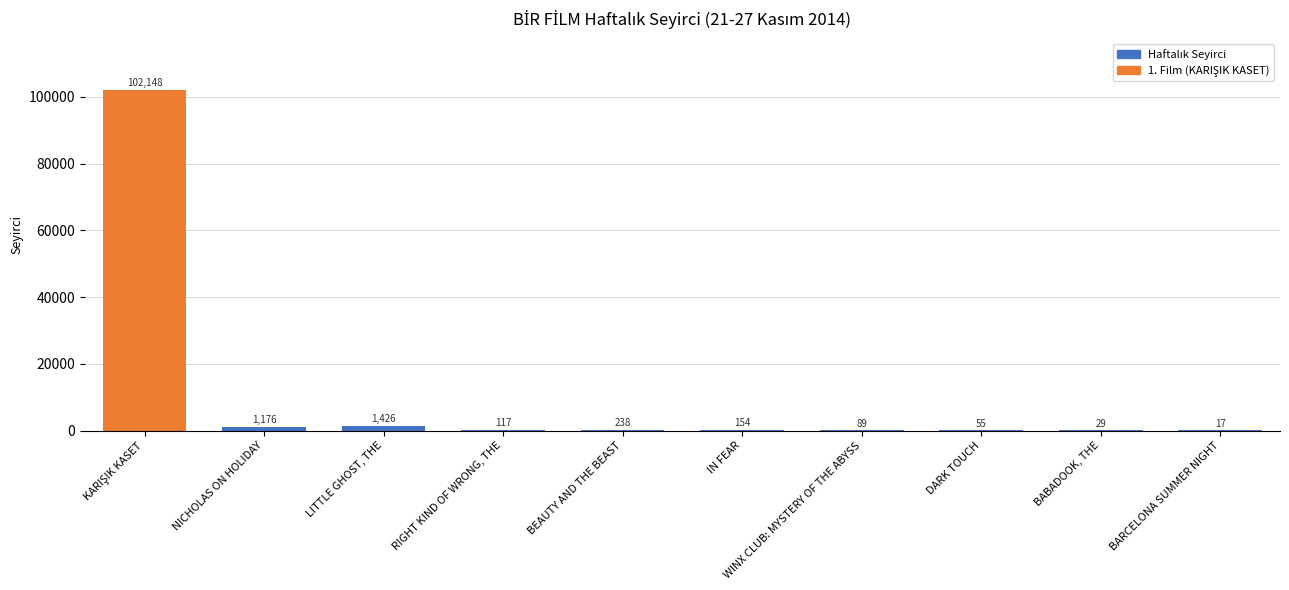

Are the bars horizontal?

No